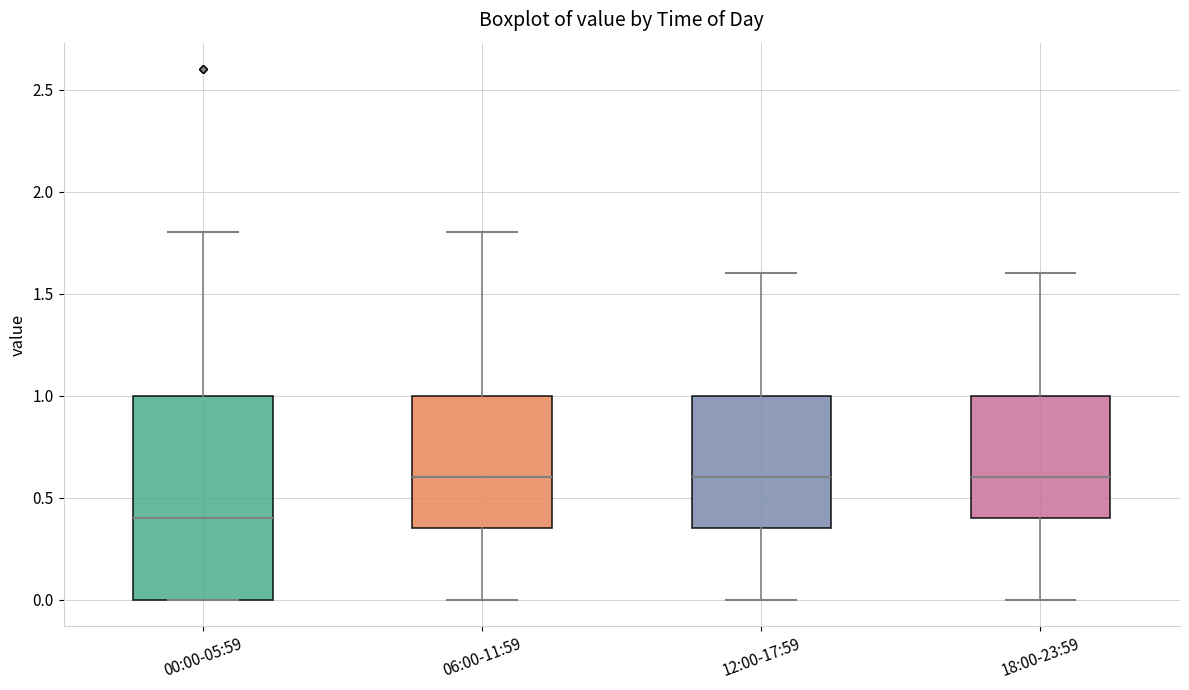

Reading left to right, transcribe this box plot: for each box, give where its median line is, the range the box spans, and where its two whiskers end, as read against the y-axis. The values are not printed on the chart, so give them approximately, as read against the axis.

00:00-05:59: median 0.40, box 0.00 to 1.00, whiskers 0.00 to 1.80
06:00-11:59: median 0.60, box 0.35 to 1.00, whiskers 0.00 to 1.80
12:00-17:59: median 0.60, box 0.35 to 1.00, whiskers 0.00 to 1.60
18:00-23:59: median 0.60, box 0.40 to 1.00, whiskers 0.00 to 1.60